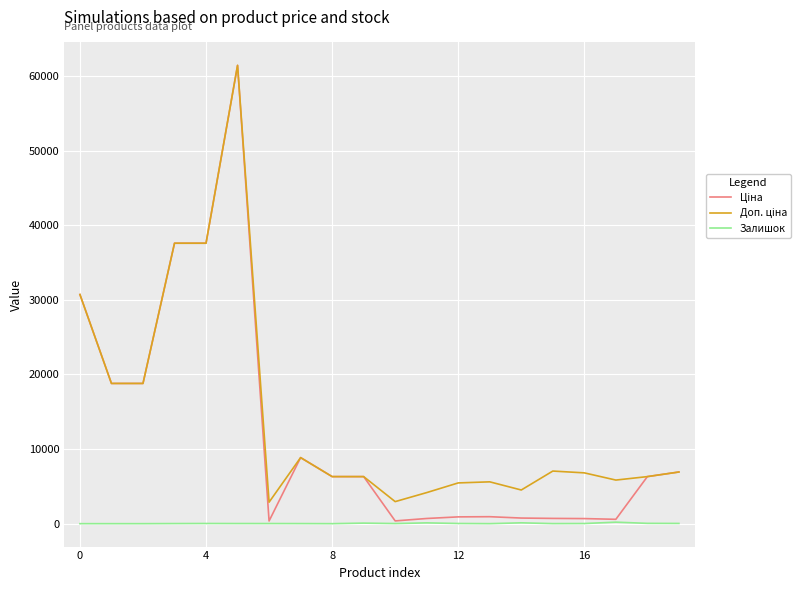

What is the greatest value displayed?

61434.3